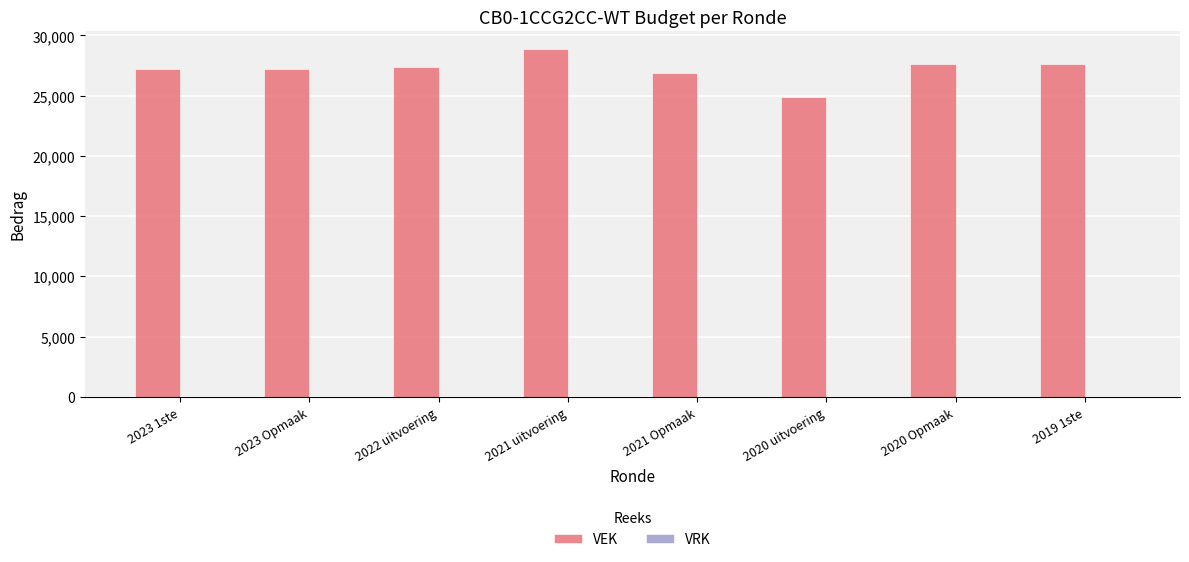

Does the chart contain stacked bars?

No